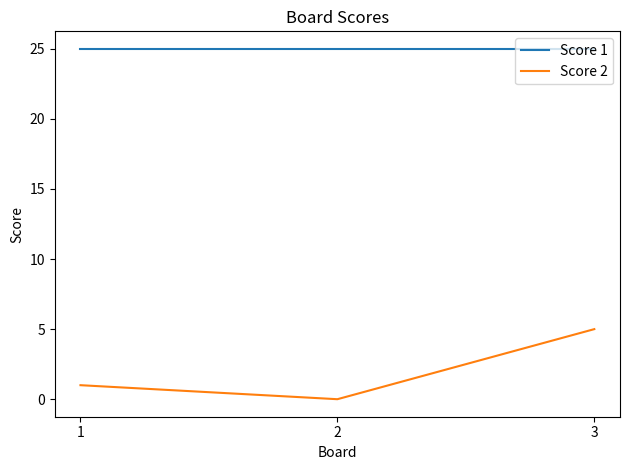

Reading left to right, transcribe all the data shown in this chart.

Score 1: 25	25	25
Score 2: 1	0	5